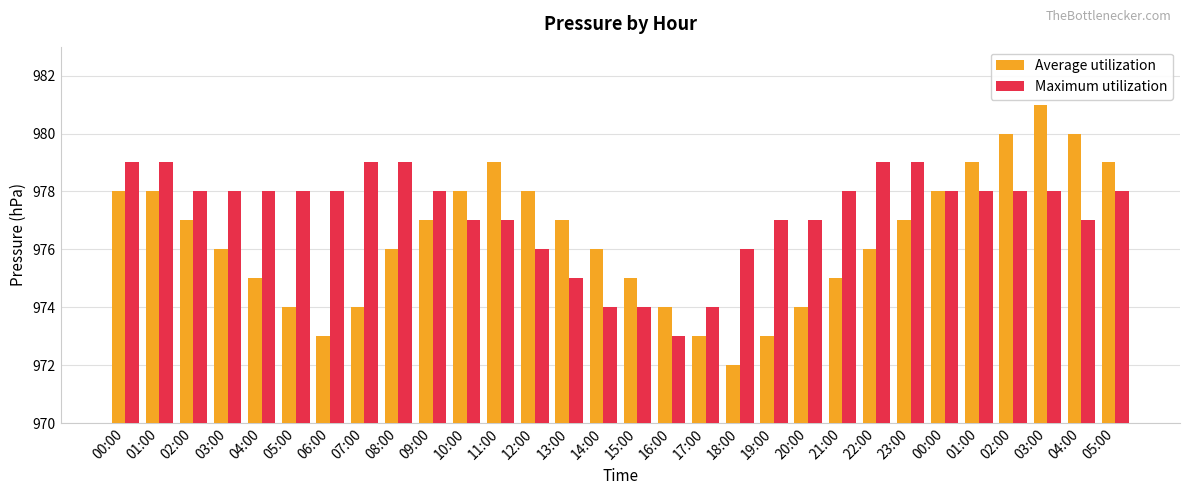

Between 03:00 and 04:00, which is larger?

03:00